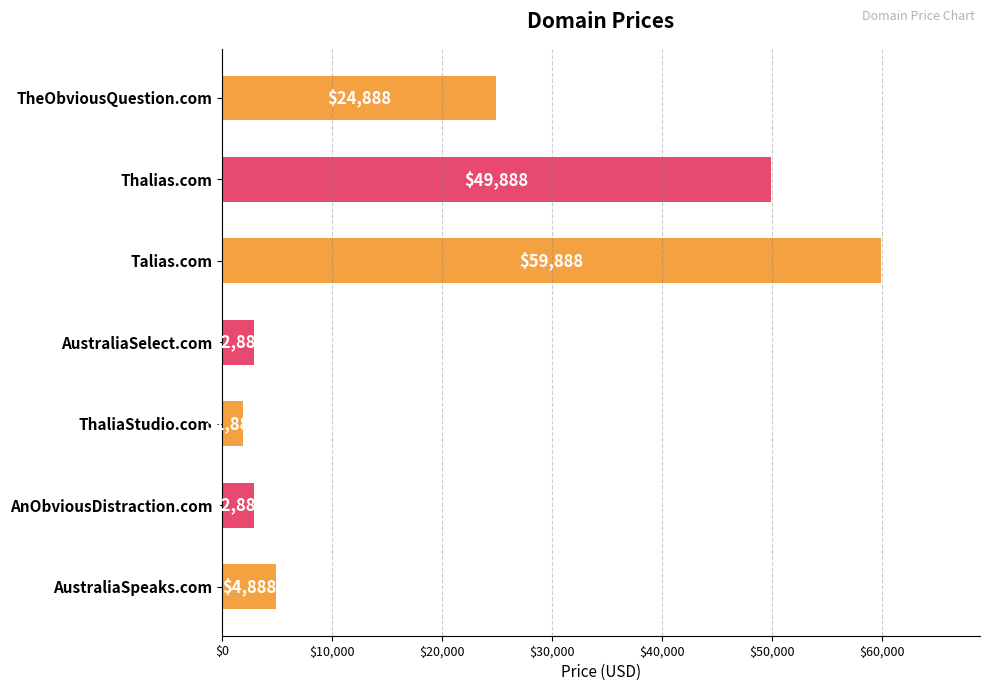

Is it true that the value at Talias.com is 59888?

True